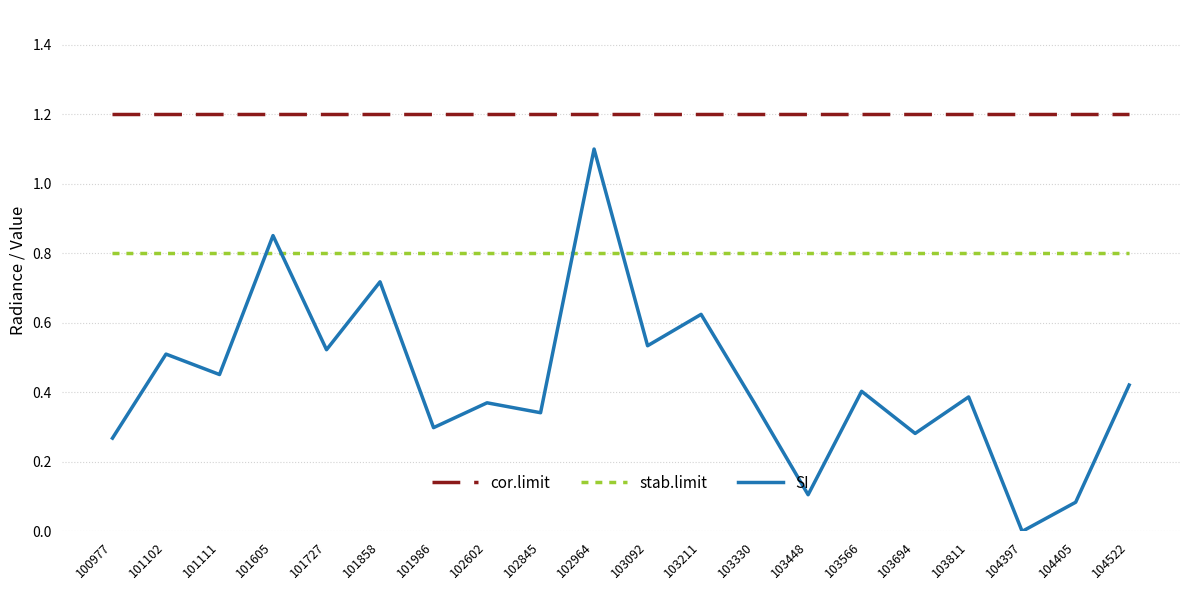

What is the minimum value for stab.limit?

0.8